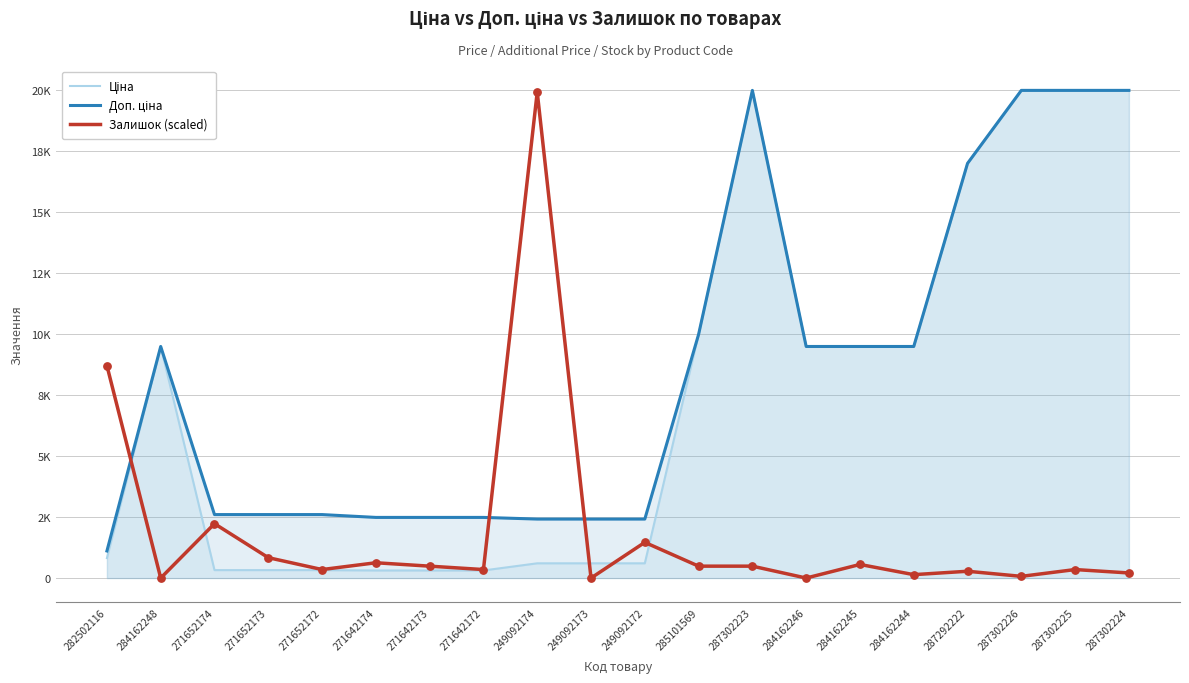

Is the value of Ціна at 271652172 greater than the value of Залишок (scaled) at 287302225?

No